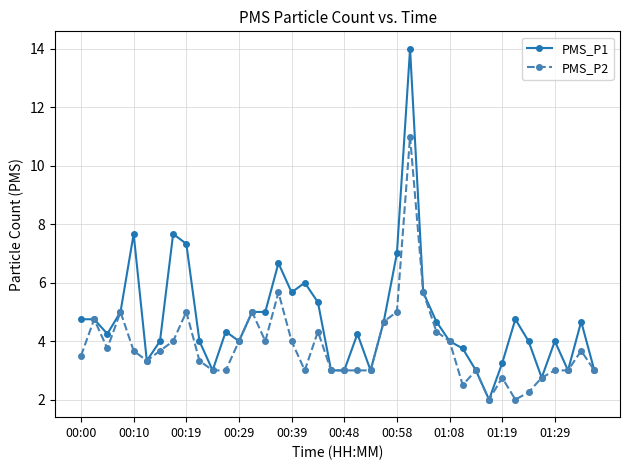

Which series has the widest spread of values?

PMS_P1